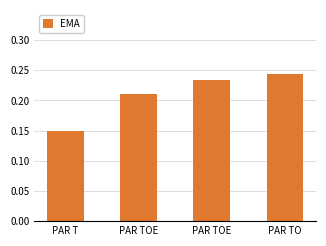

How many bars are there in total?

4